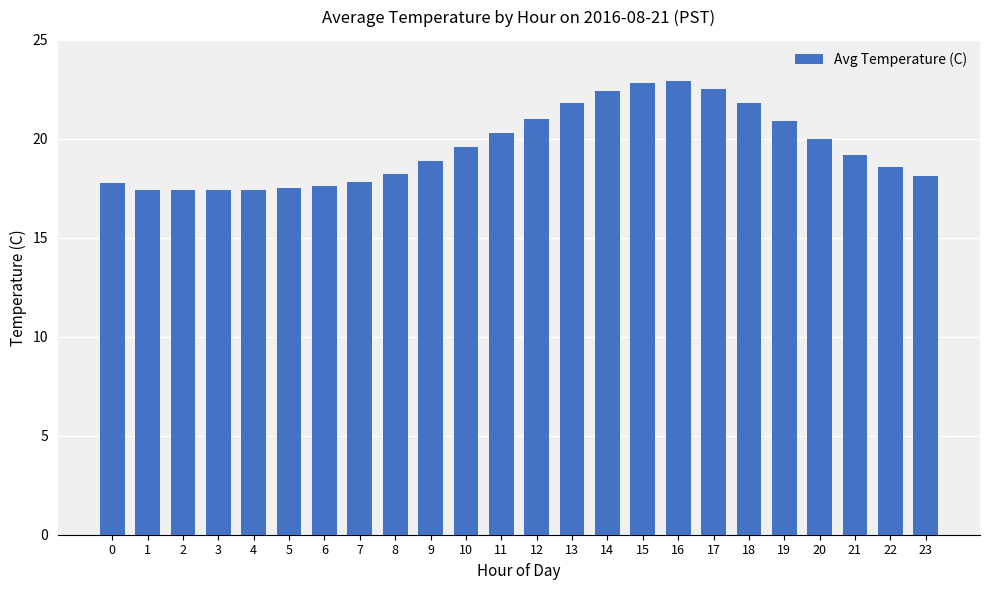

What is the minimum value shown in the chart?

17.4